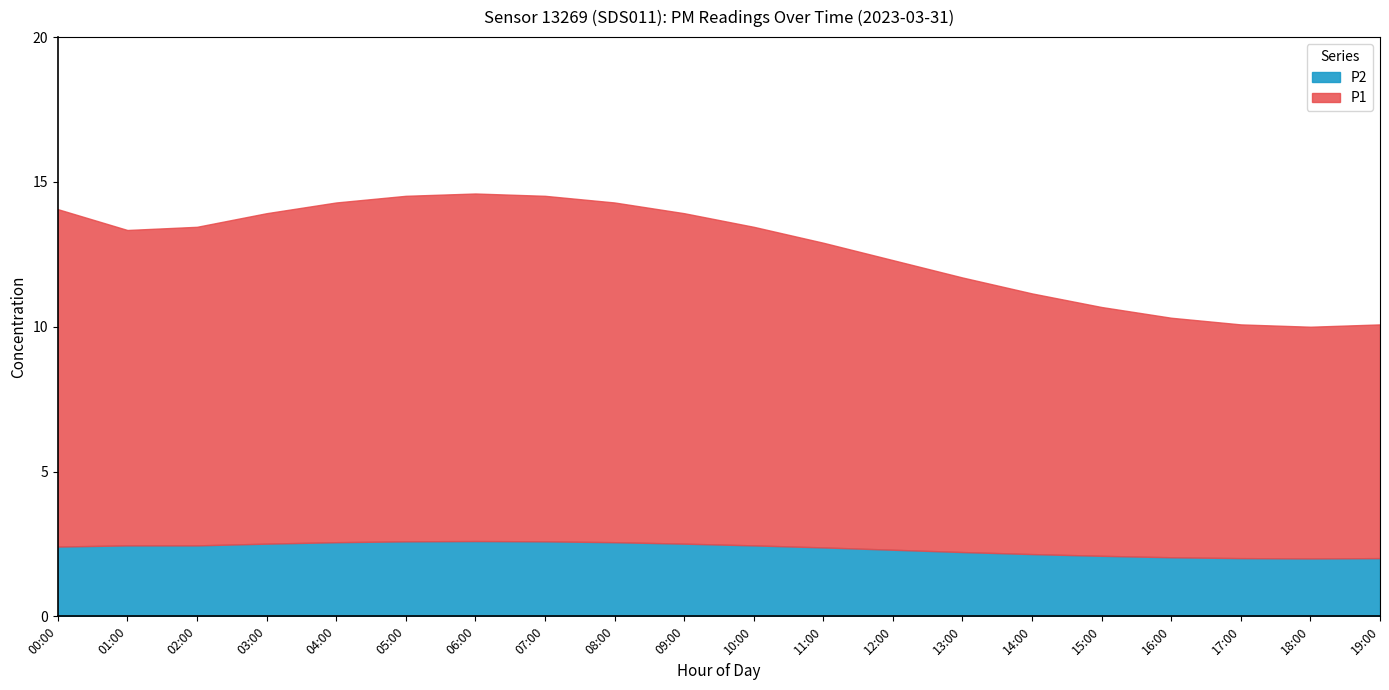

Which series changed the most between 01:00 and 08:00?

P1